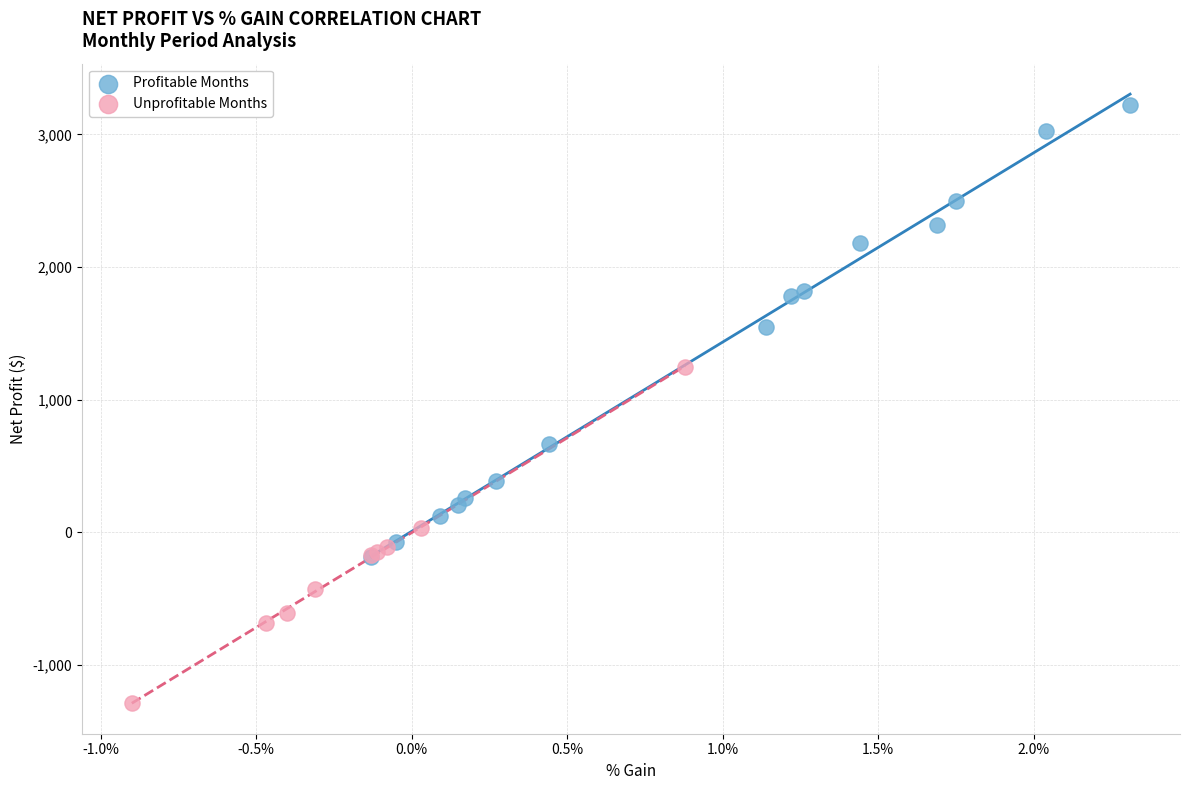

Which series contains the lowest Y value?

Unprofitable Months